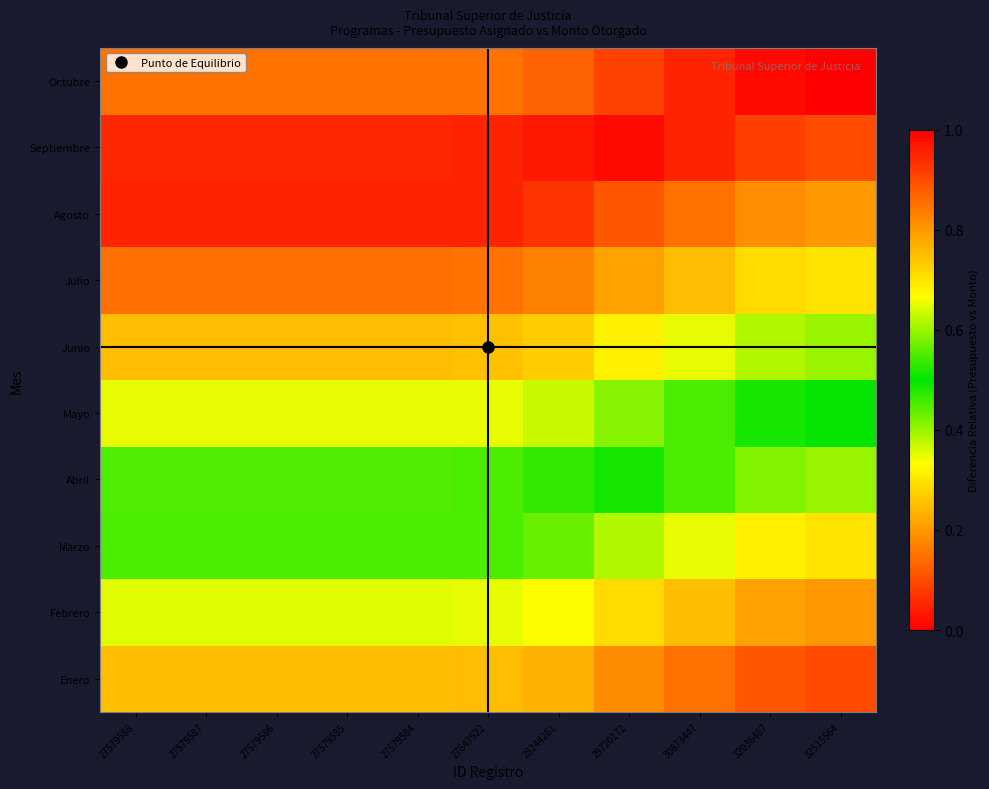

Count the number of categories in the chart.

11